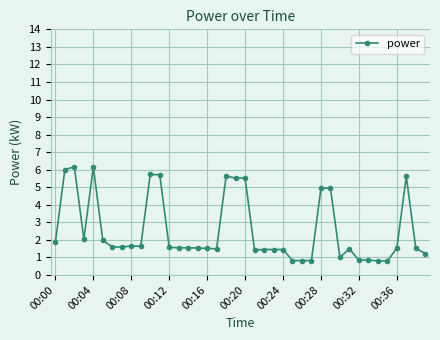

What is the minimum value shown in the chart?

0.8